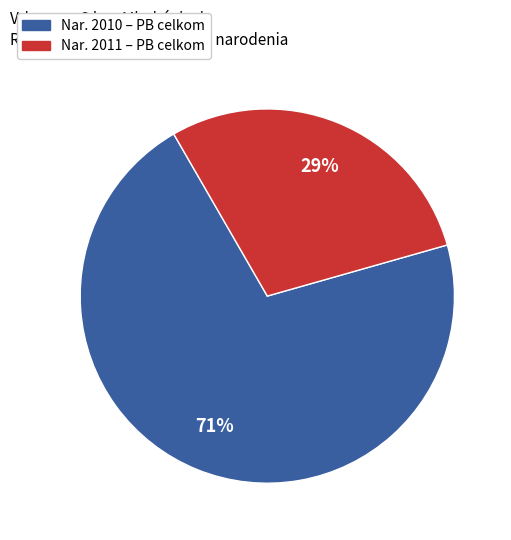

To the nearest percent, what is the difference between the largest and smallest slice percentages?

42%